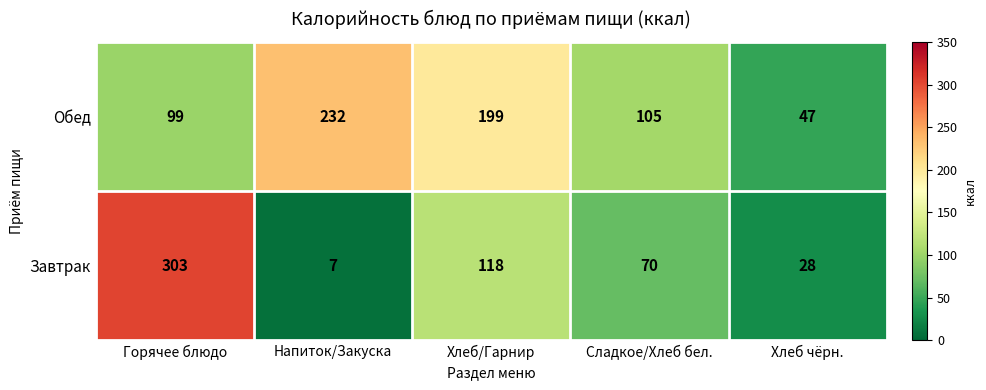

Between Хлеб/Гарнир and Сладкое/Хлеб бел., which series saw the biggest shift?

Обед